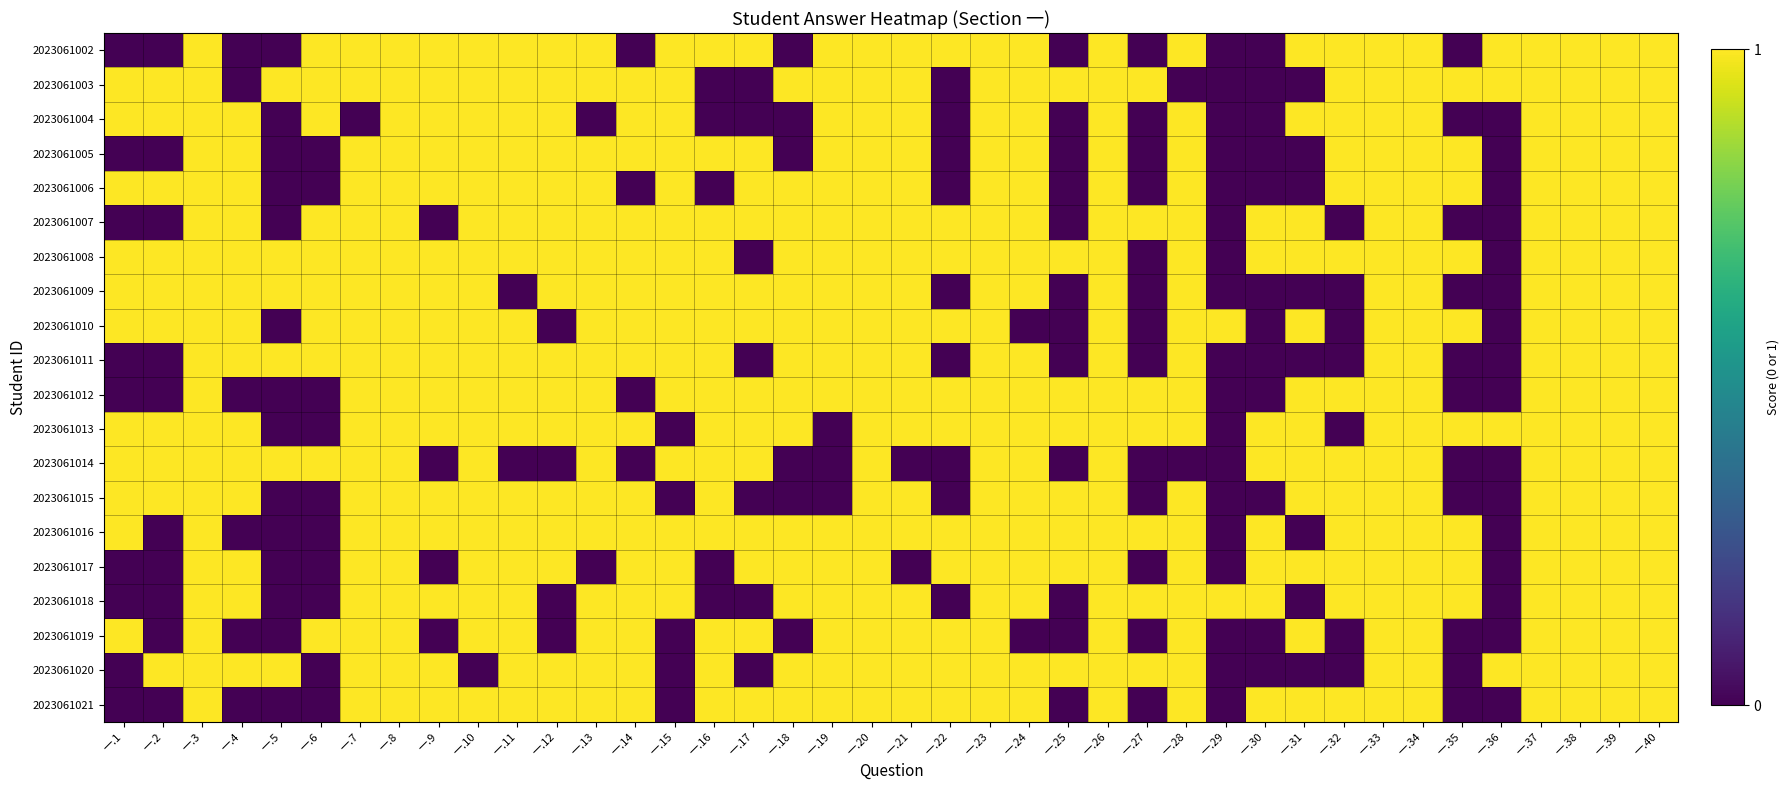

How many series are shown in this chart?

20